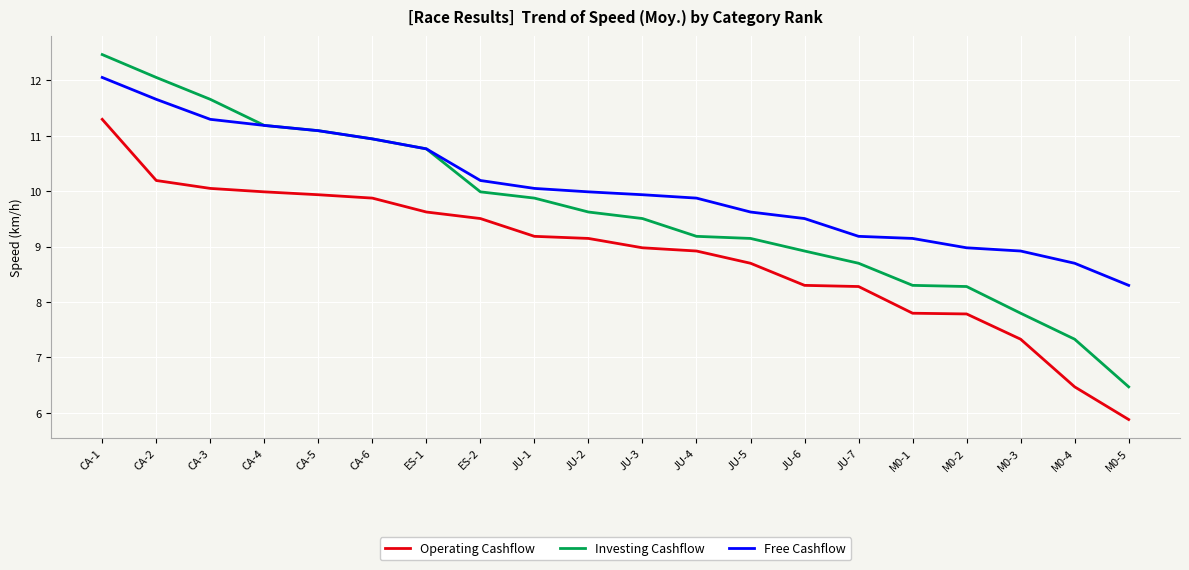

How many lines are shown in the chart?

3